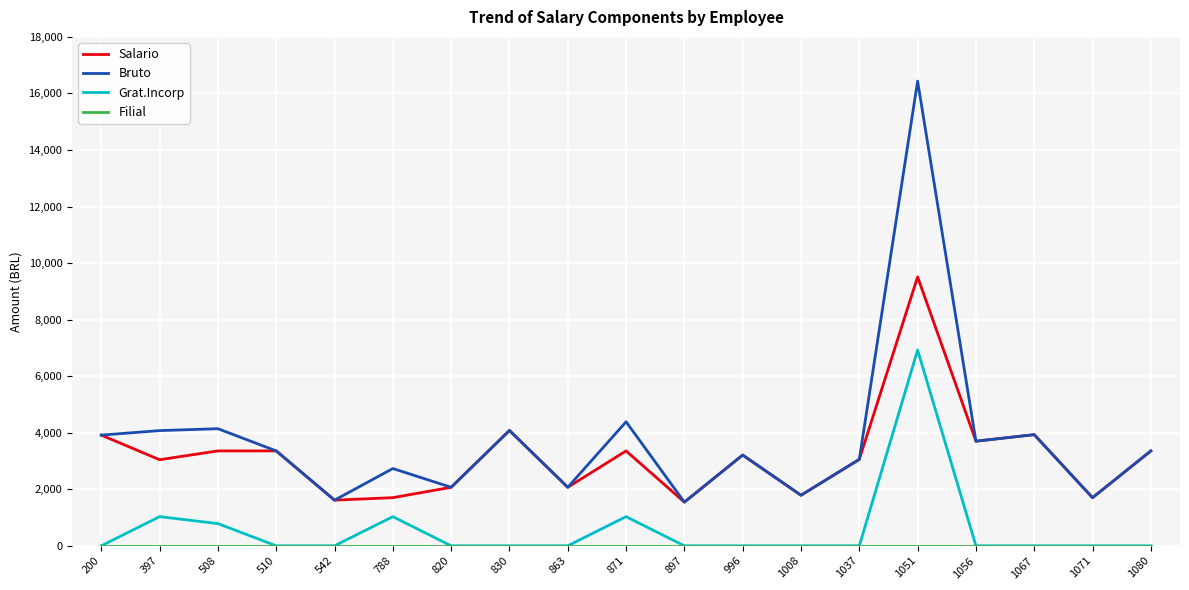

What is the maximum value shown in the chart?

16436.7